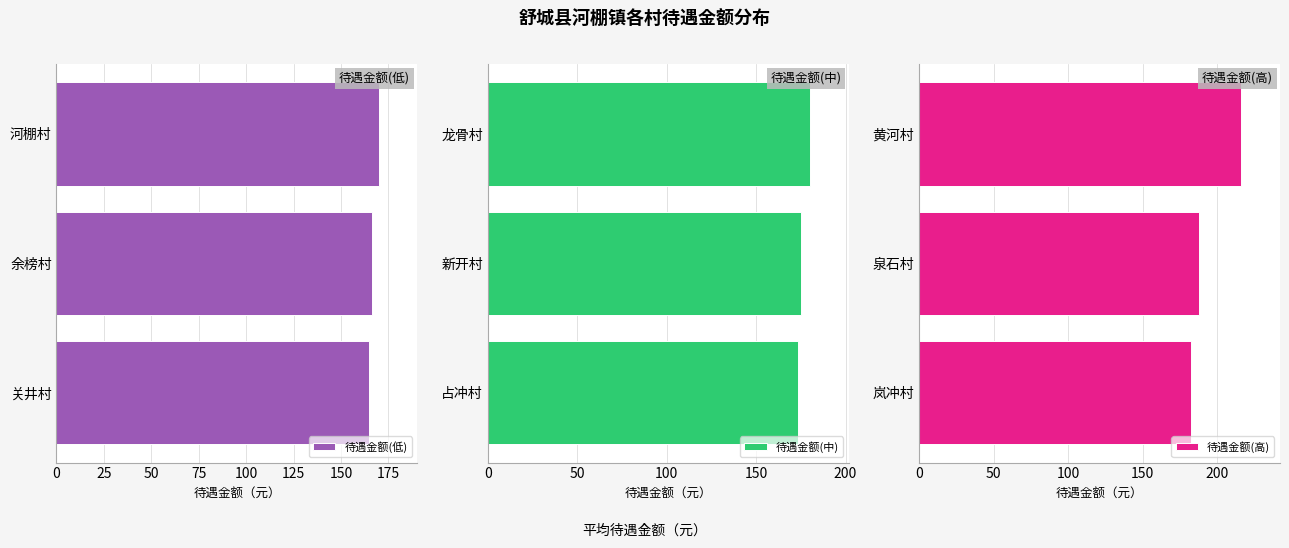

Read the 待遇金额(低) value at 关井村.

164.6